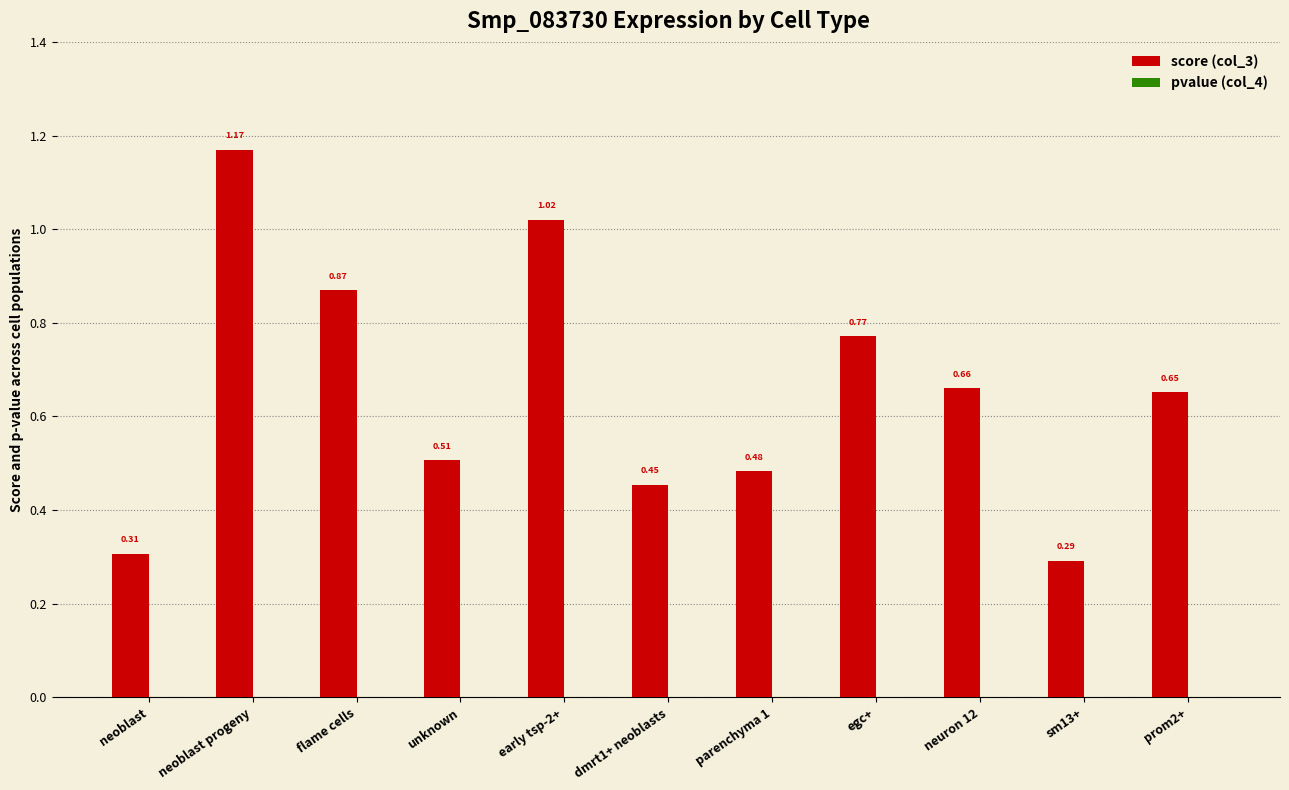

Count the number of categories in the chart.

11